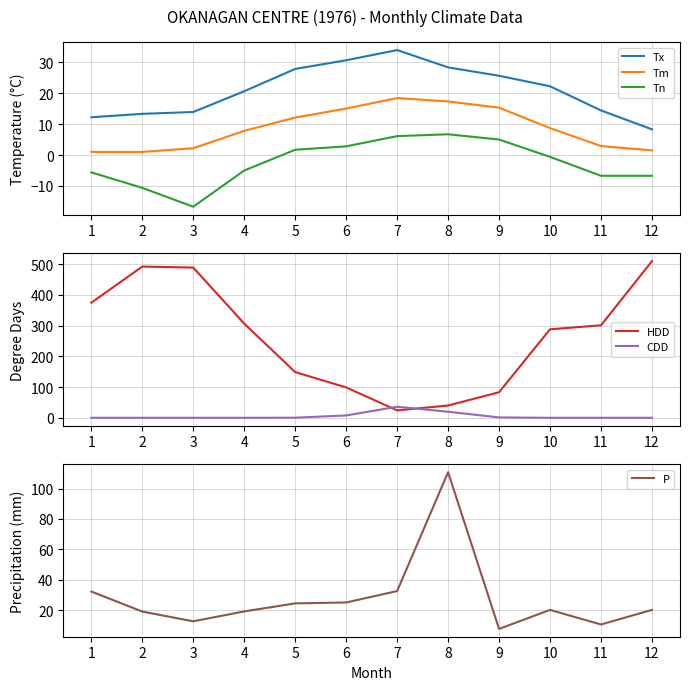

What is the difference between the maximum and minimum values in the Tm series?

17.4